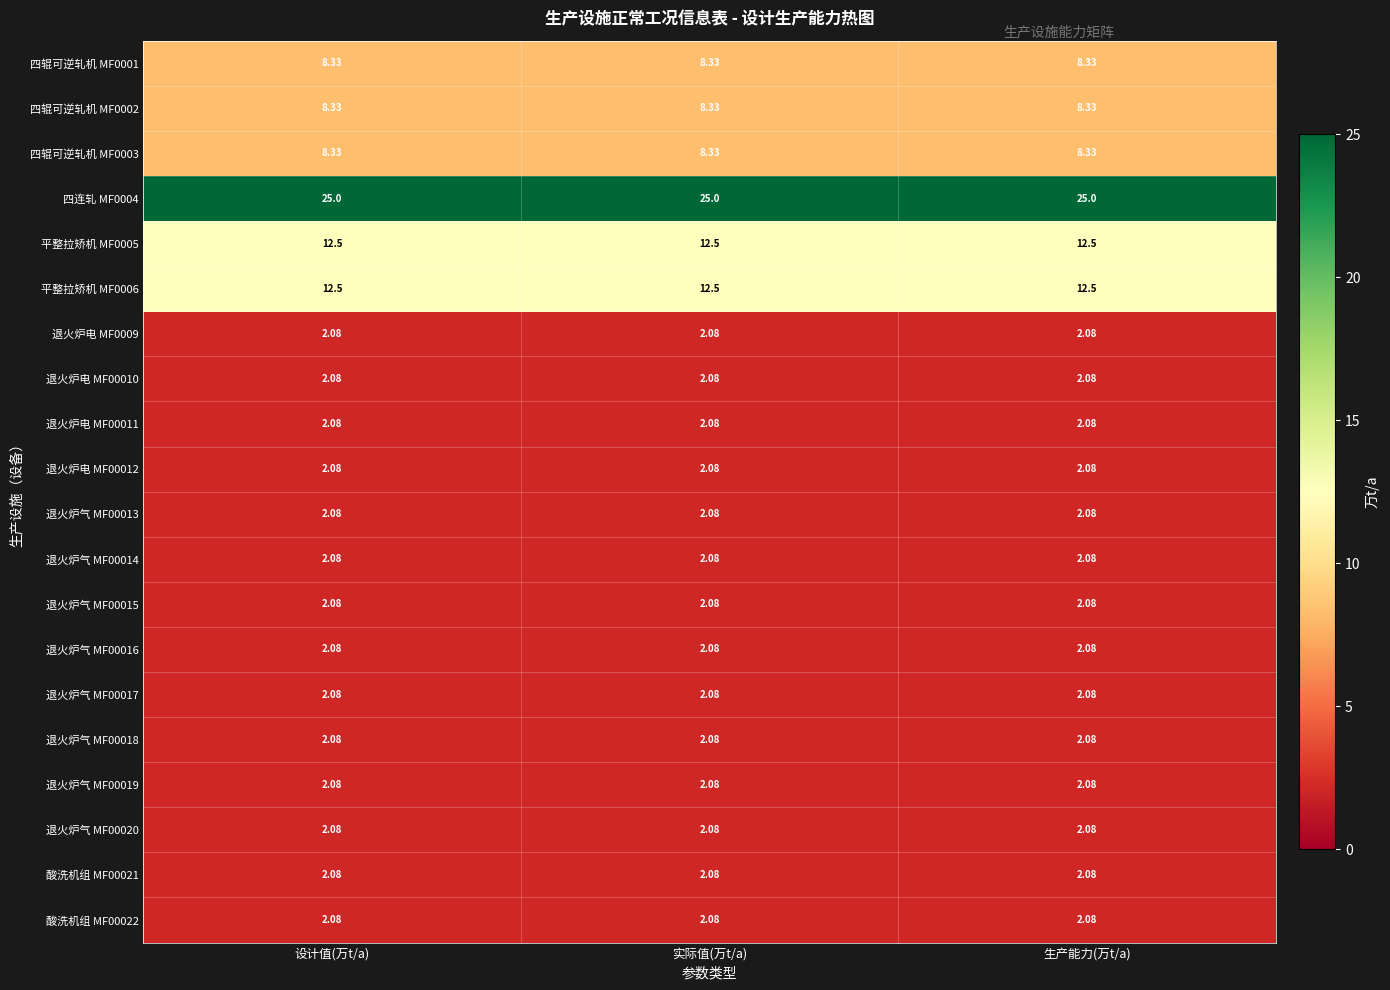

Is the value of 四连轧 MF0004 at 实际值(万t/a) greater than the value of 酸洗机组 MF00021 at 生产能力(万t/a)?

Yes